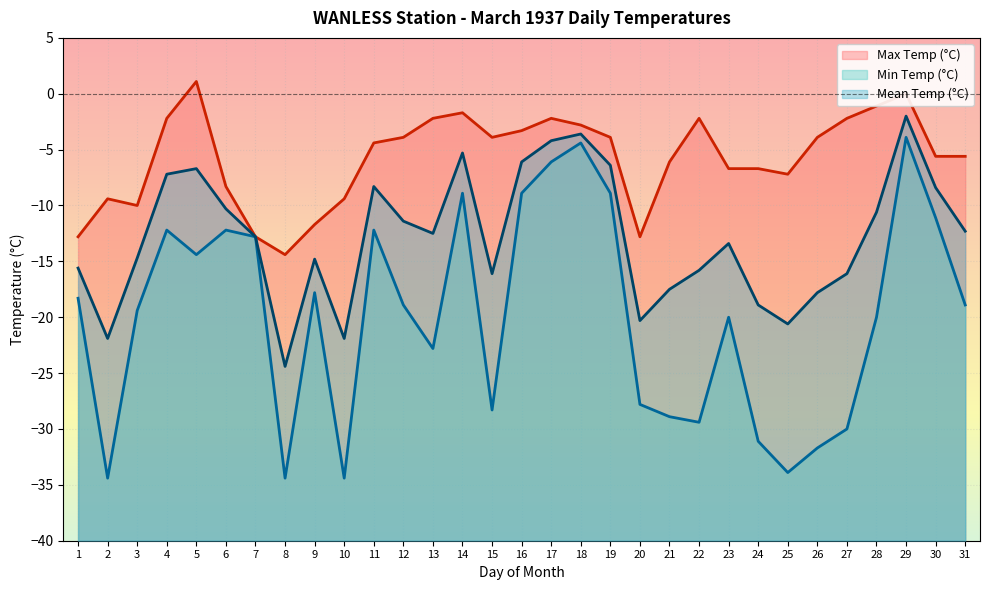

What are all the series names shown in the legend?

Max Temp (°C), Min Temp (°C), Mean Temp (°C)